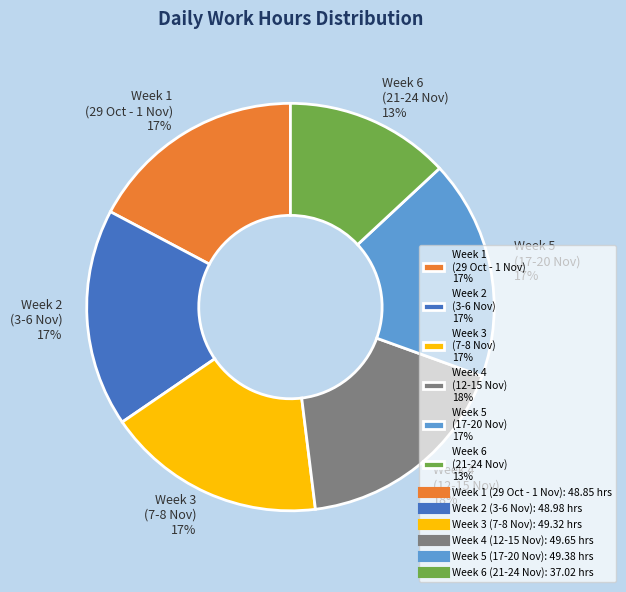

What percentage is the Week 3 (7-8 Nov) 17% slice, to the nearest percent?

17%